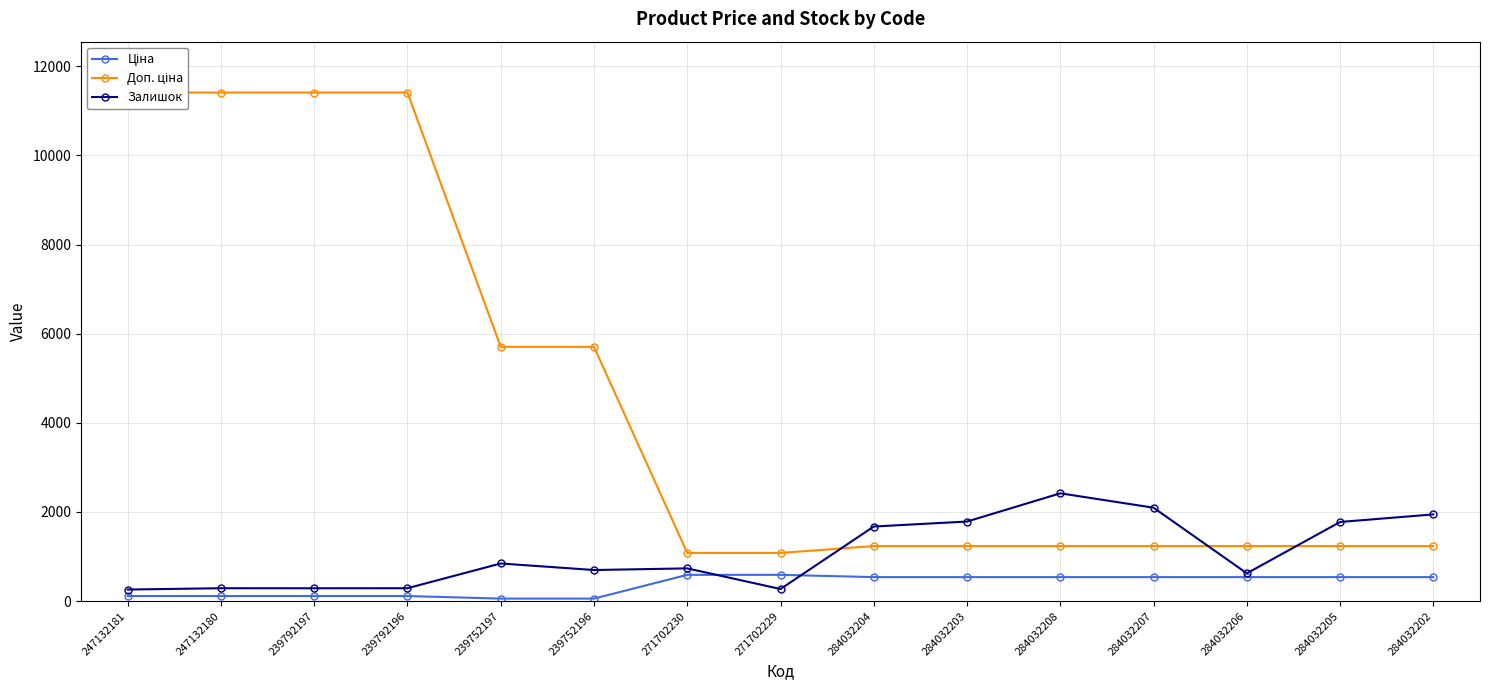

Is this an area chart (filled region under the line)?

No